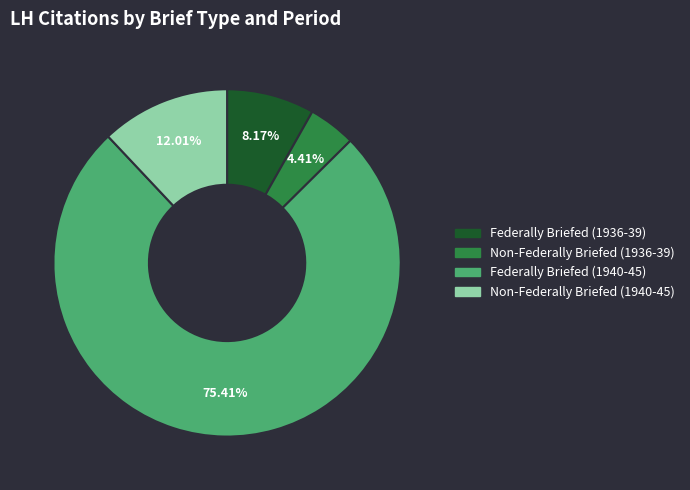

To the nearest percent, what is the average slice percentage?

25%